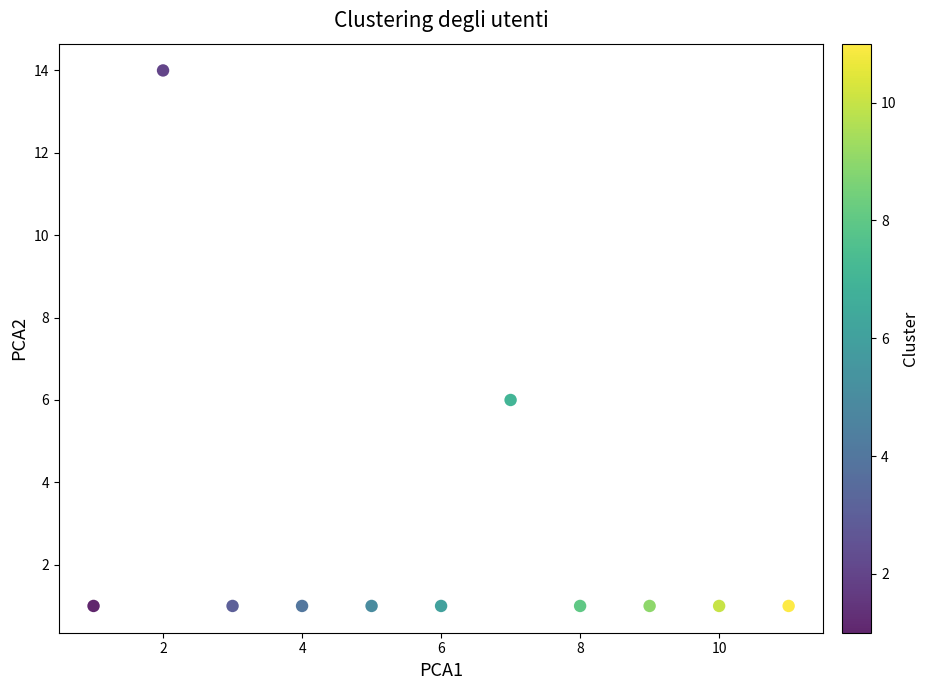

What is the average X value?

6